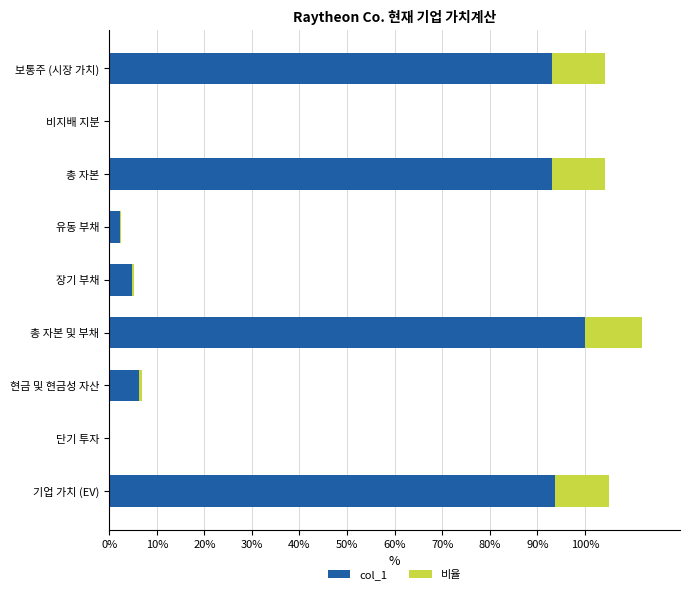

At which label does col_1 reach its peak?

총 자본 및 부채